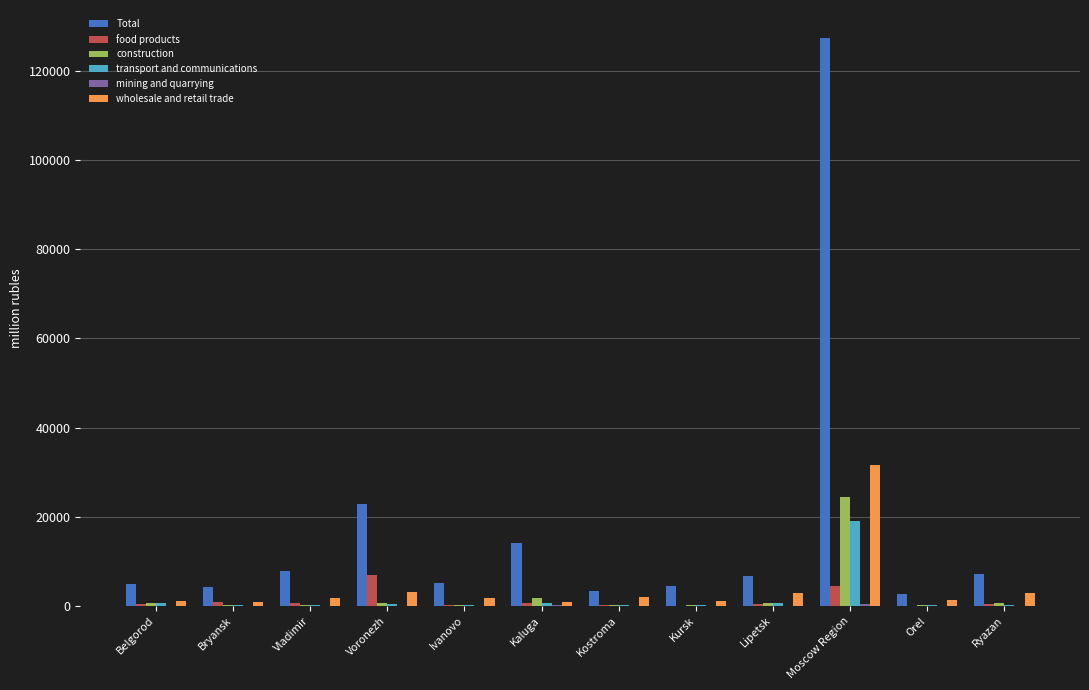

The value of Total at Voronezh is 40335. True or false?

False